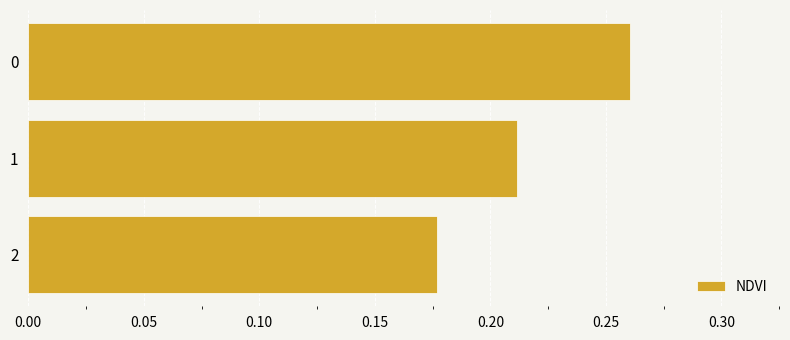

How many values are between 0 and 1?

3